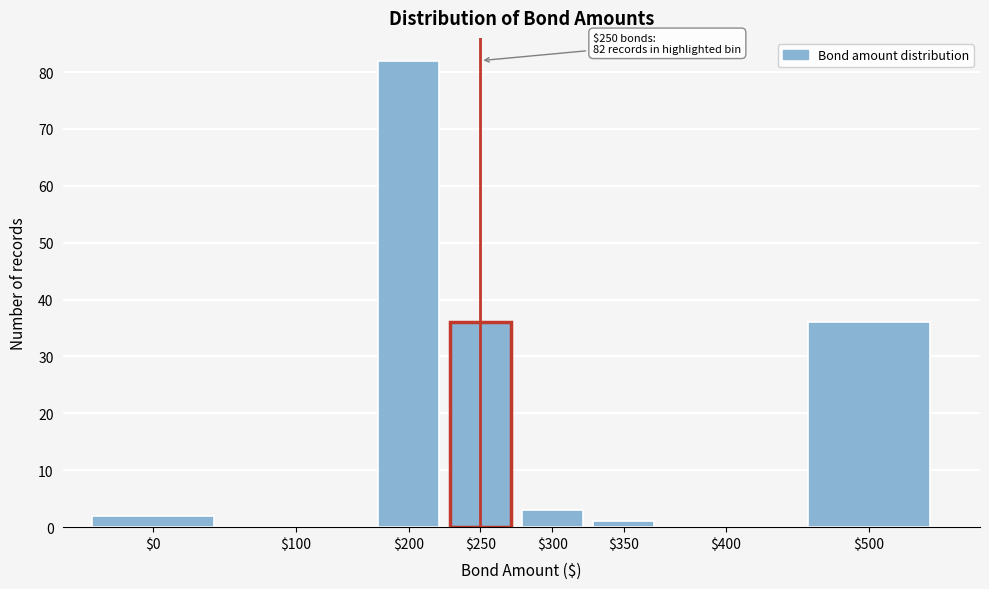

What is the sum of all values?

160